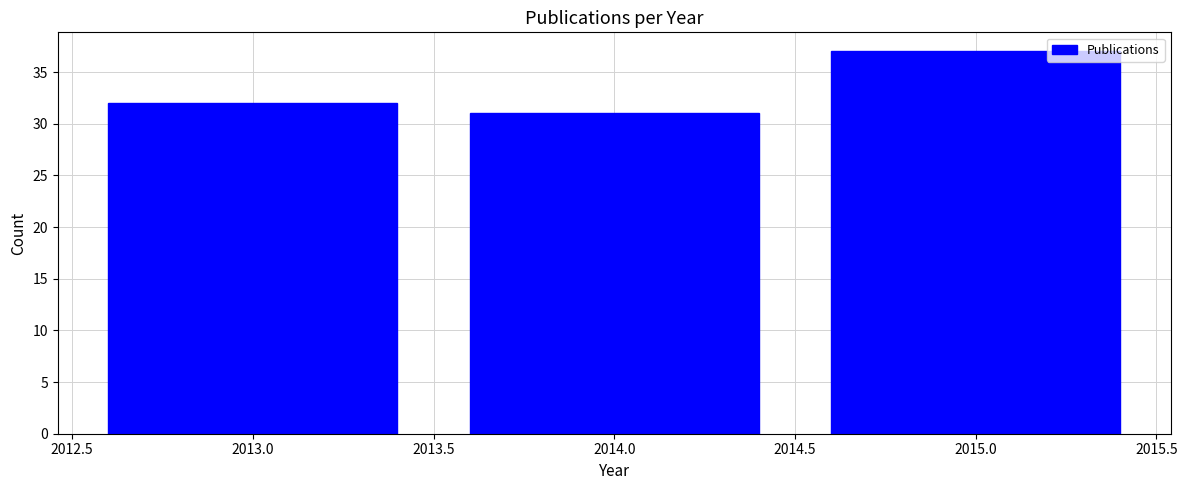

Which range on the x-axis has the tallest bar?

2014.5 to 2015.5